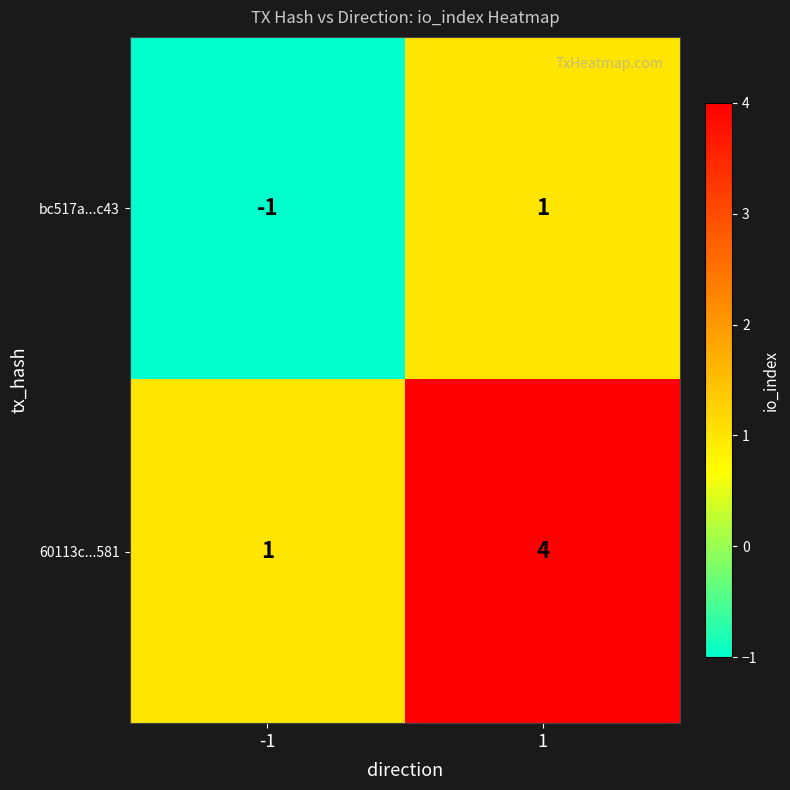

Between -1 and 1, which series saw the biggest shift?

60113c...581